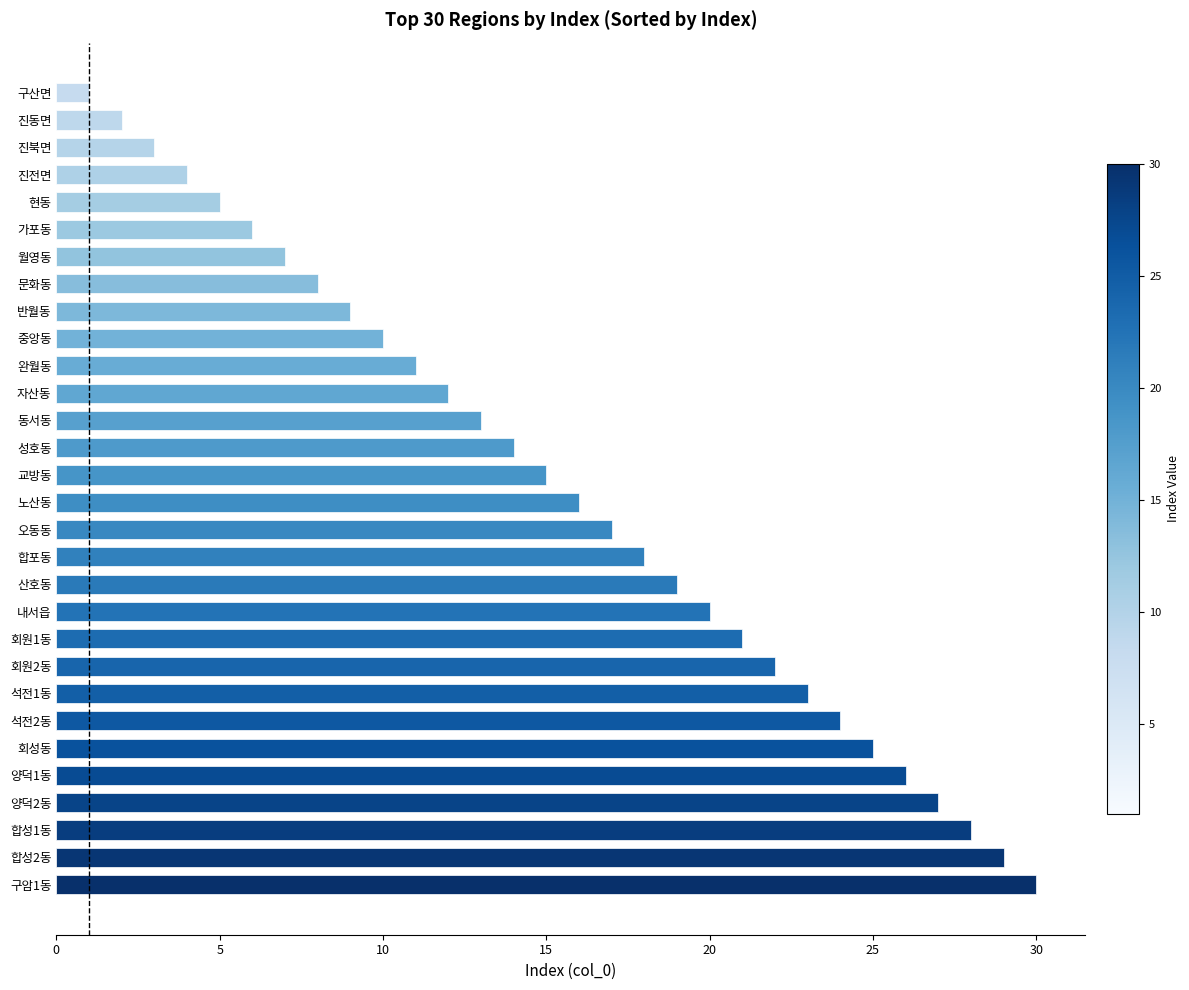

What is the greatest value displayed?

30